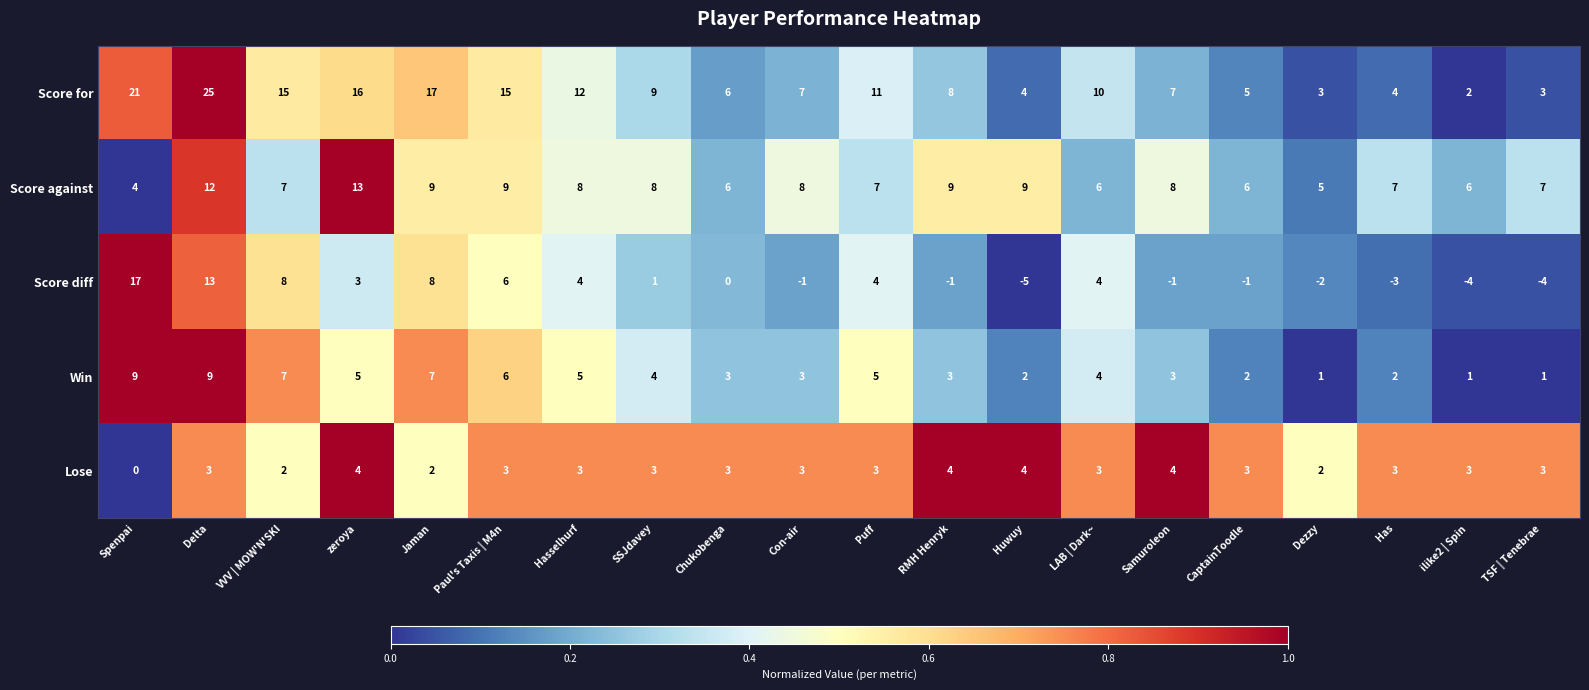

Count the number of categories in the chart.

20